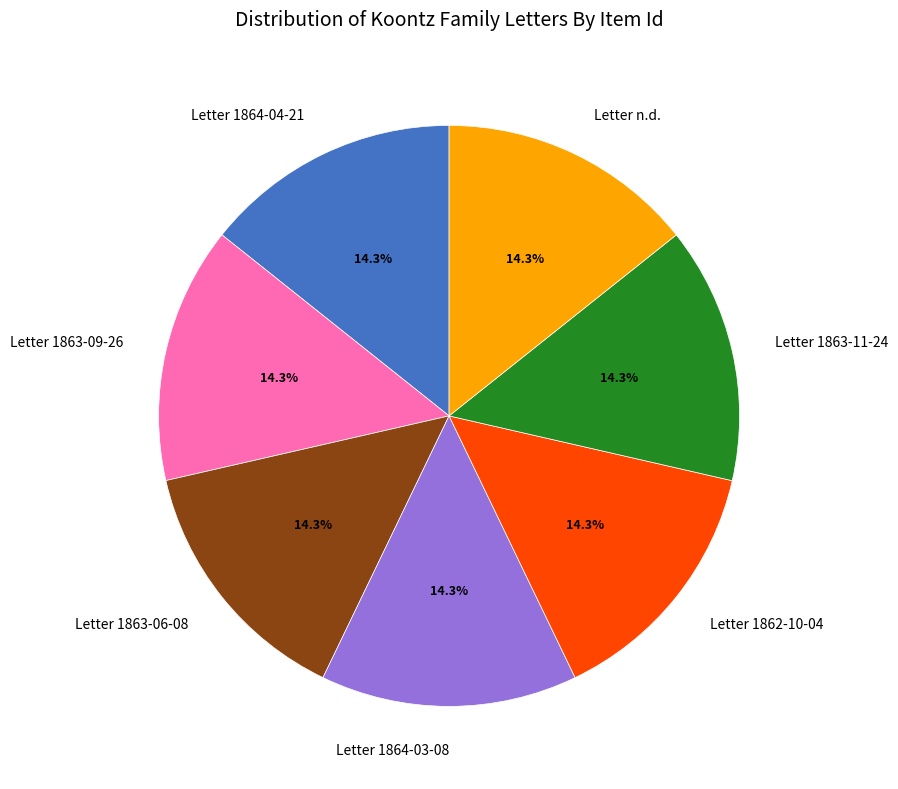

To the nearest percent, what portion does Letter 1864-03-08 represent?

14%